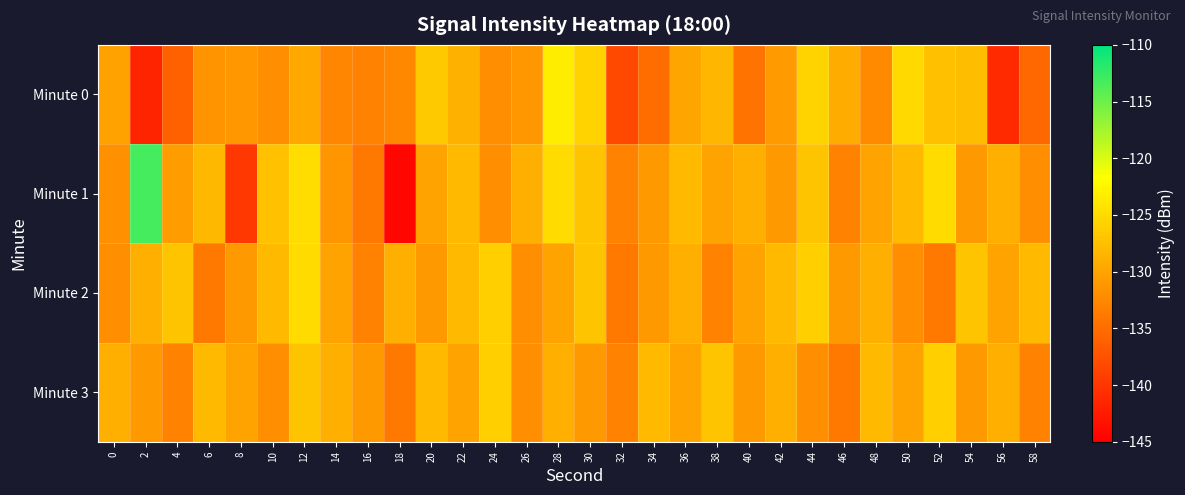

Which has a higher value, 36 or 18?

36